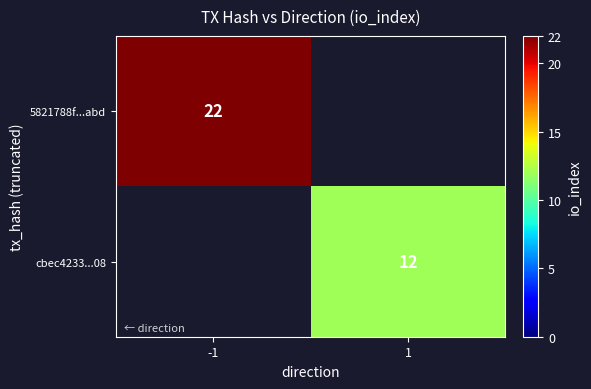

The value of cbec4233...08 at 1 is 6. True or false?

False